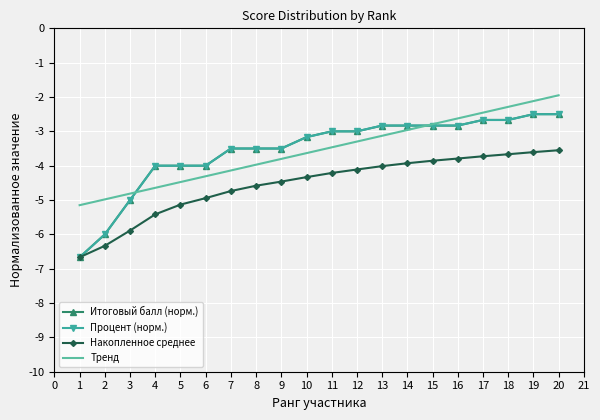

Is it true that Накопленное среднее equals -4.1 at 12?

True